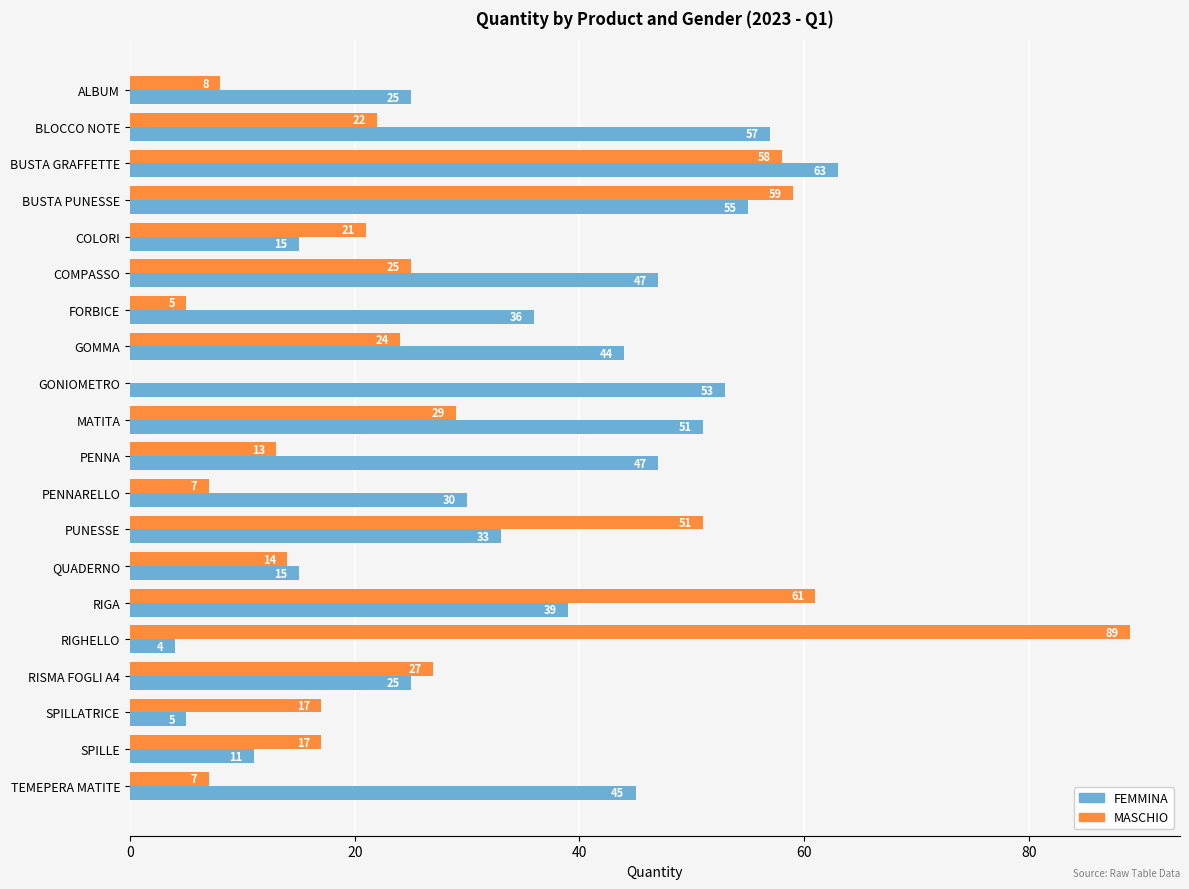

At which category is the sum across all series the highest?

BUSTA GRAFFETTE